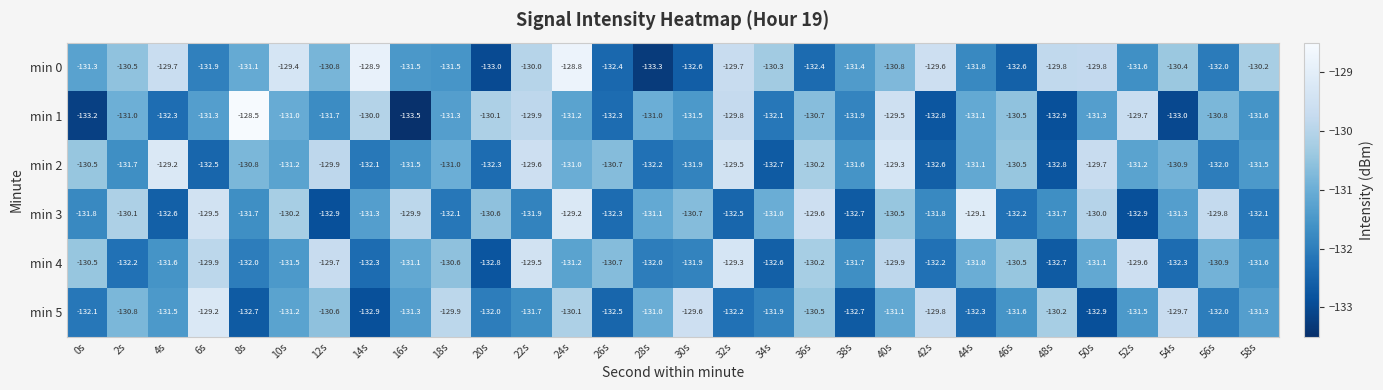

Which series has the largest total across all categories?

min 0